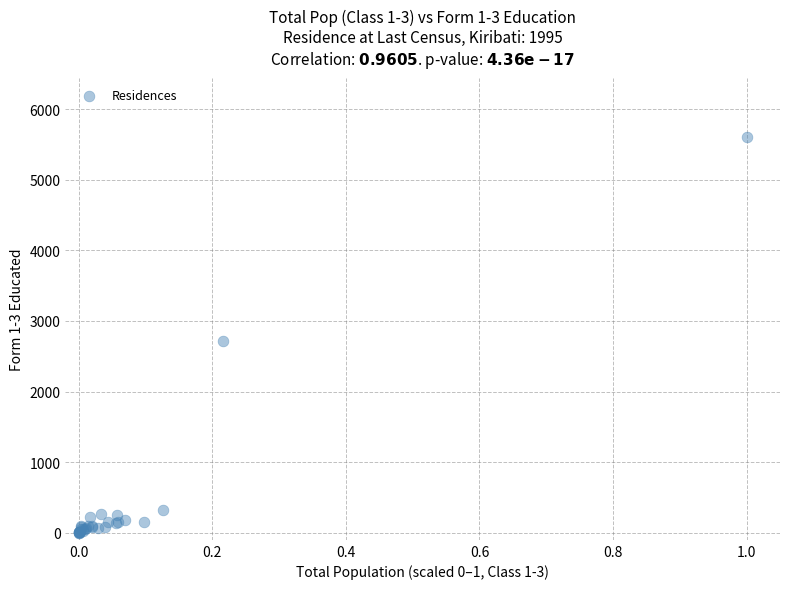

What Y value in the scatter plot is closest to 2803?

2722